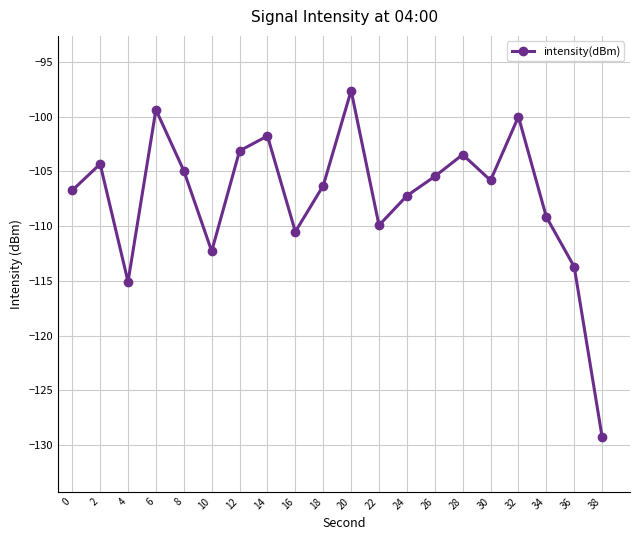

How many categories are shown in the chart?

20